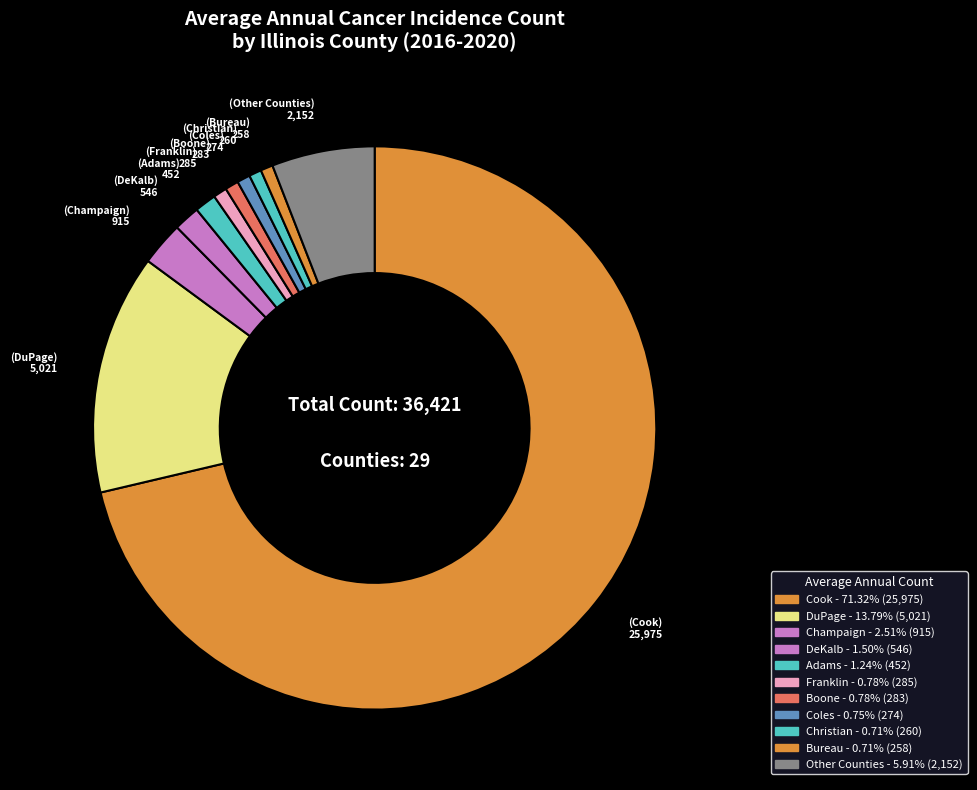

How many segments does this pie chart have?

11